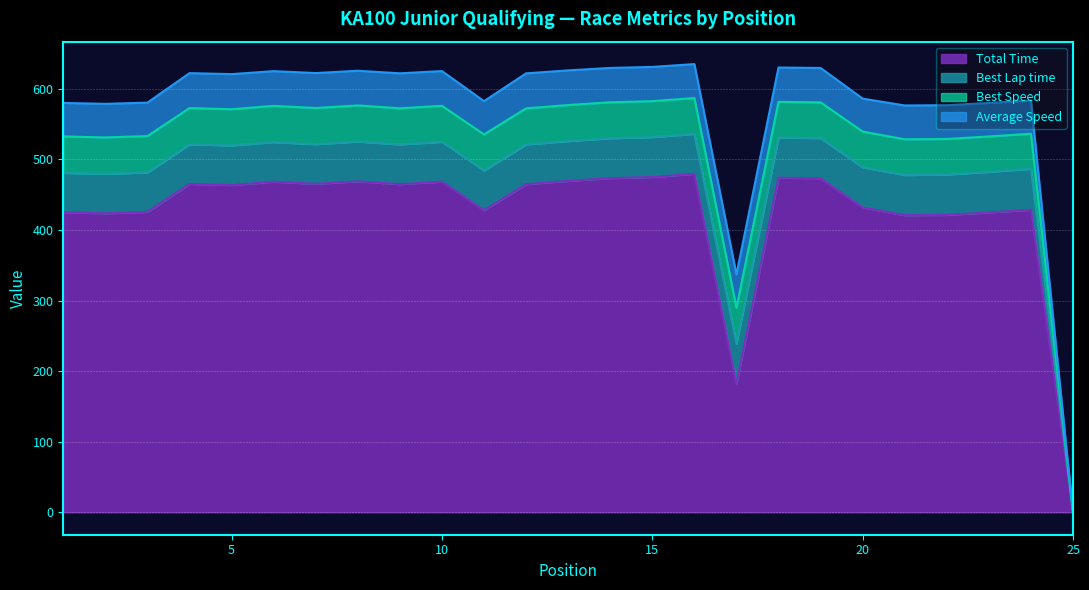

True or false: Best Speed and Average Speed intersect in this chart.

False